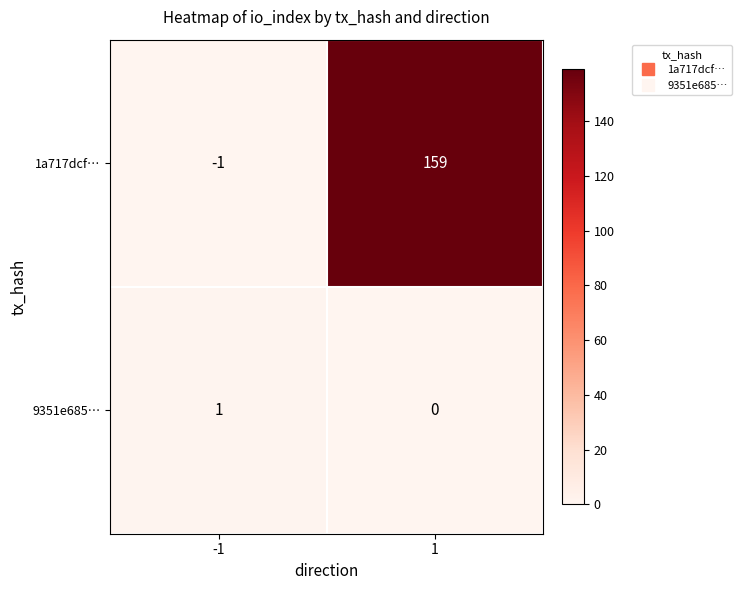

Which label corresponds to the smallest value in the chart?

-1